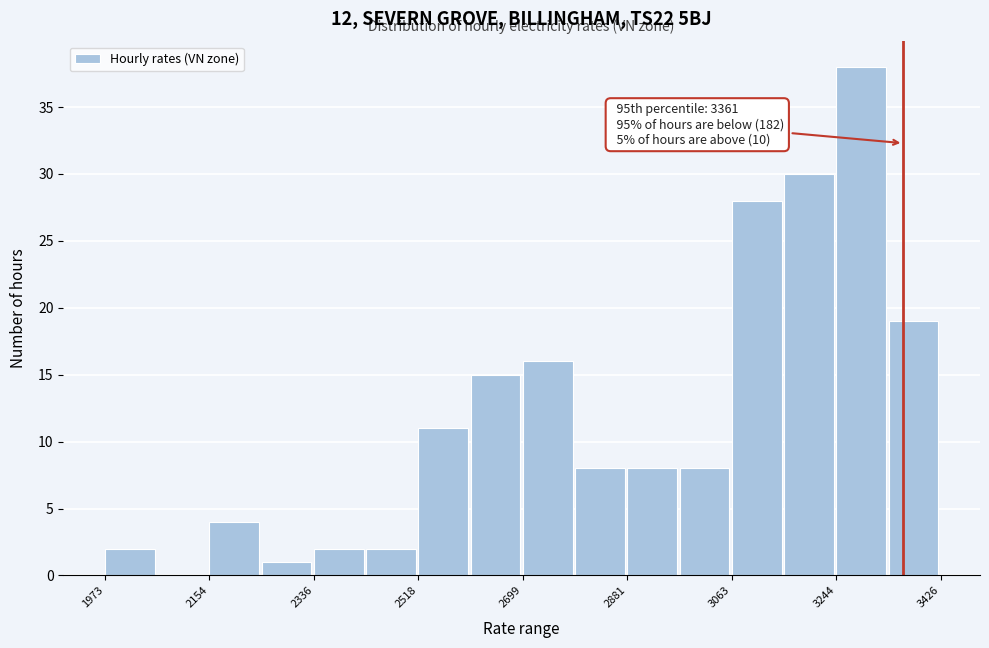

Over which range of the x-axis is the bar tallest?

3240 to 3340